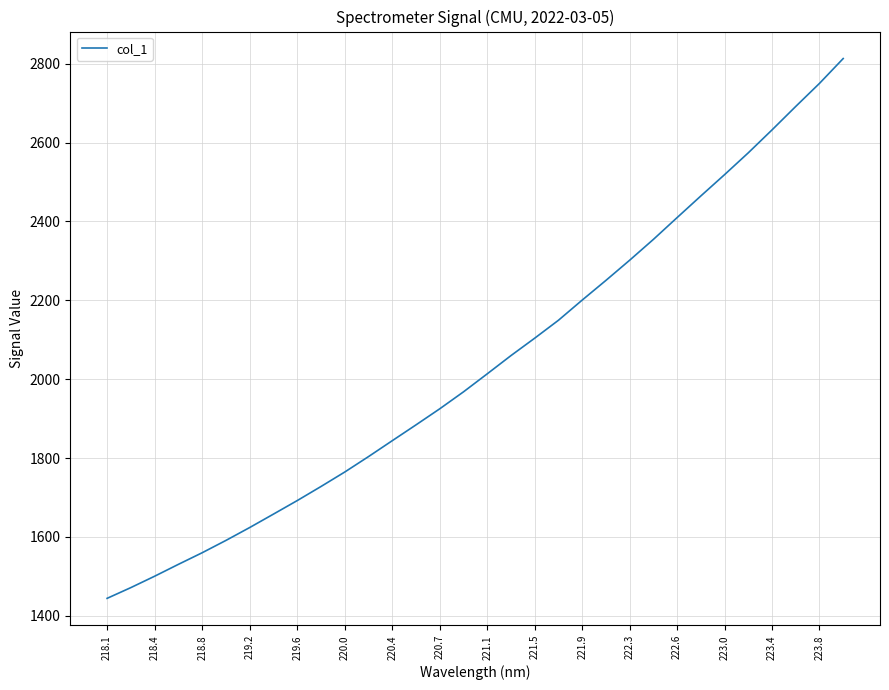

What is the difference between the maximum and minimum values?

1368.5